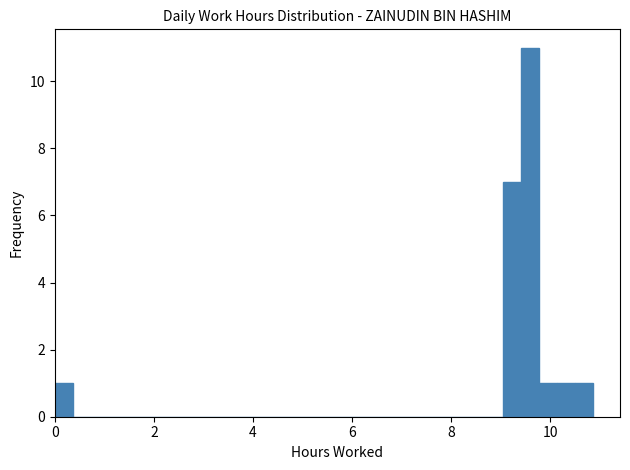

Read against the x-axis, roughly where is the centre of the tallest bar?

9.6